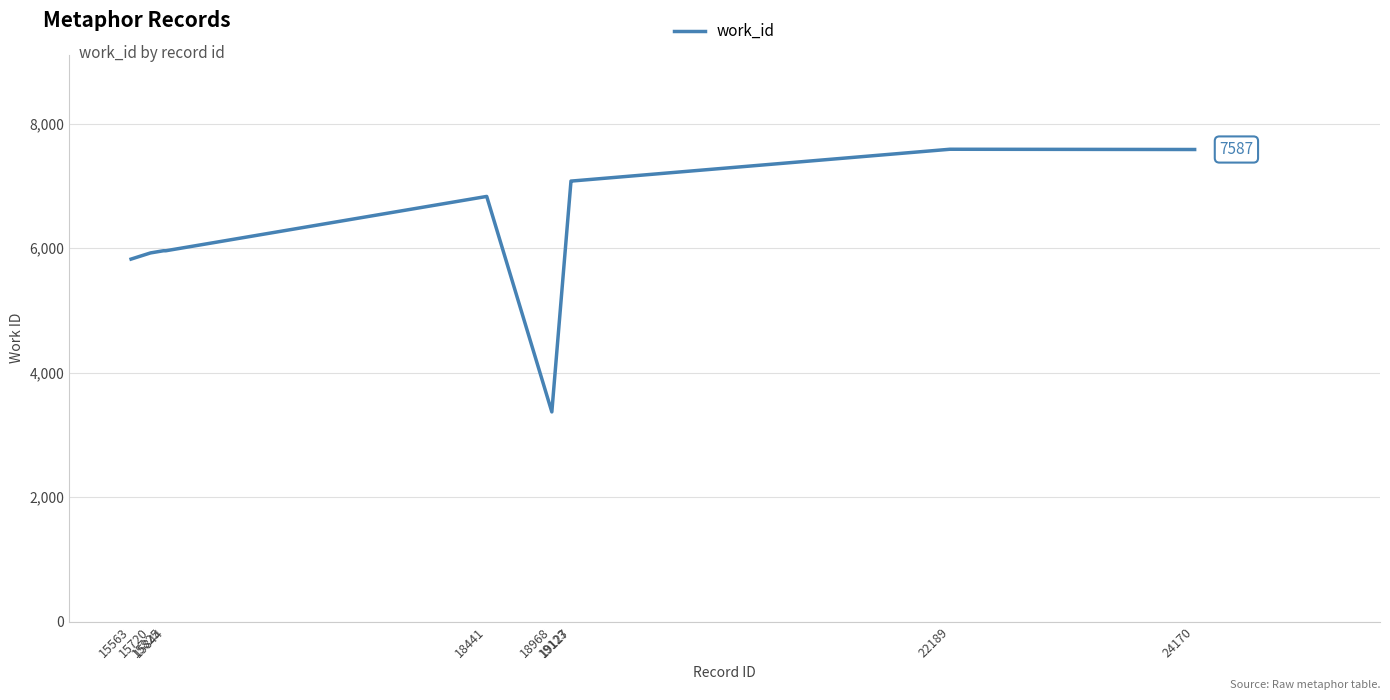

What is the maximum value shown in the chart?

7591